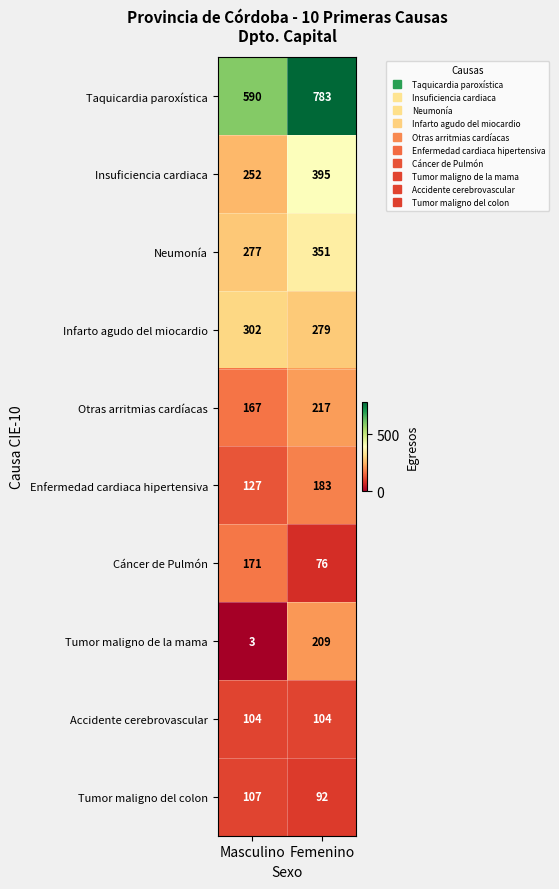

What is the sum of the Enfermedad cardiaca hipertensiva values at Femenino and Masculino?

310